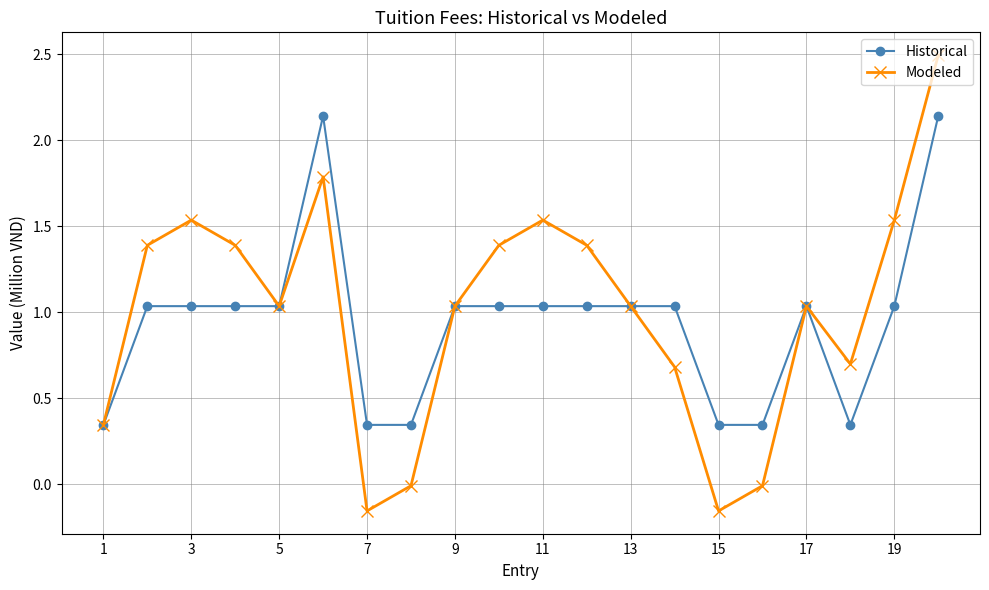

In Modeled, how many points are lower than both neighbors (excluding endpoints)?

4